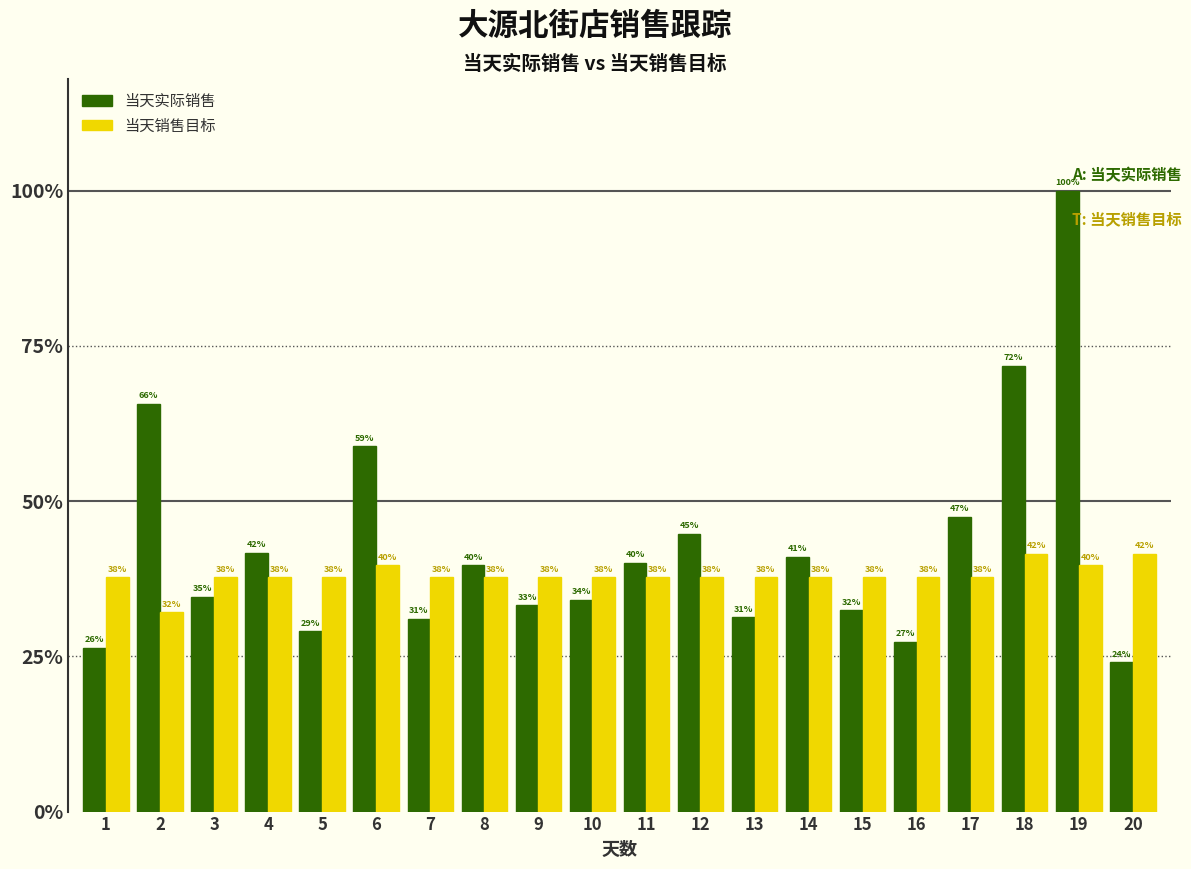

What are all the series names shown in the legend?

当天实际销售, 当天销售目标